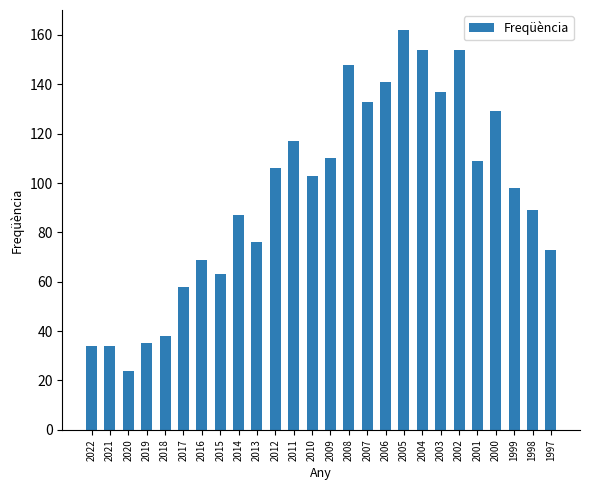

What is the difference between the second highest and minimum values?

130